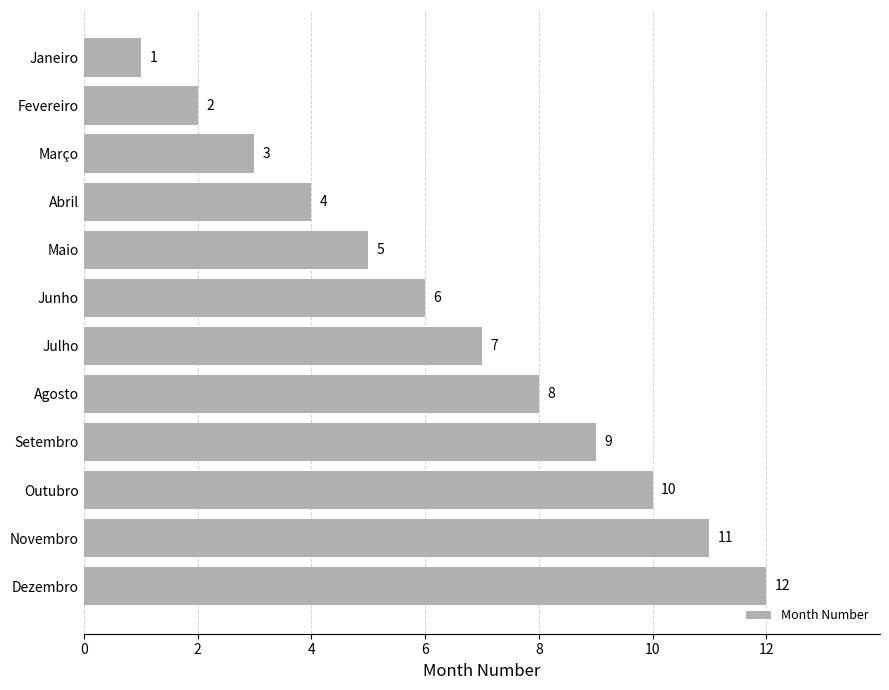

Approximately how many times larger is the value at Dezembro compared to Janeiro?

12.0